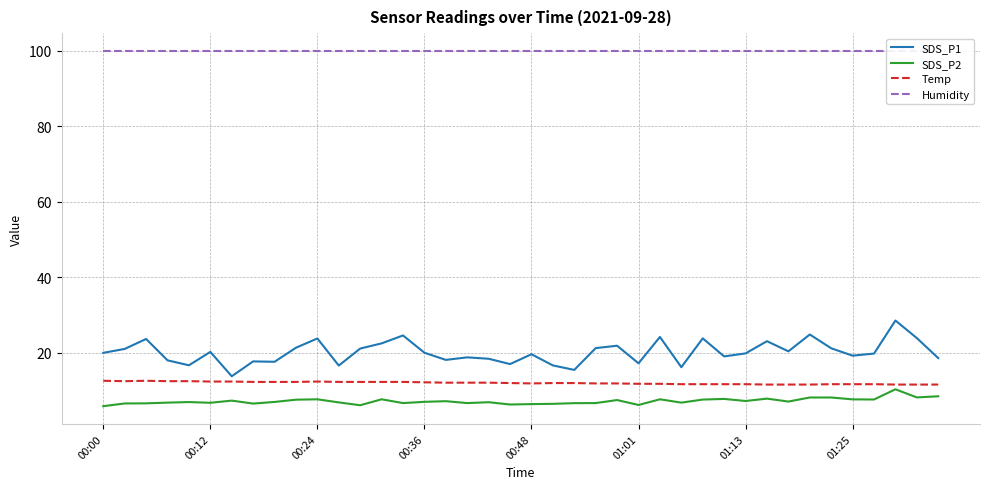

True or false: SDS_P2 and SDS_P1 intersect in this chart.

False